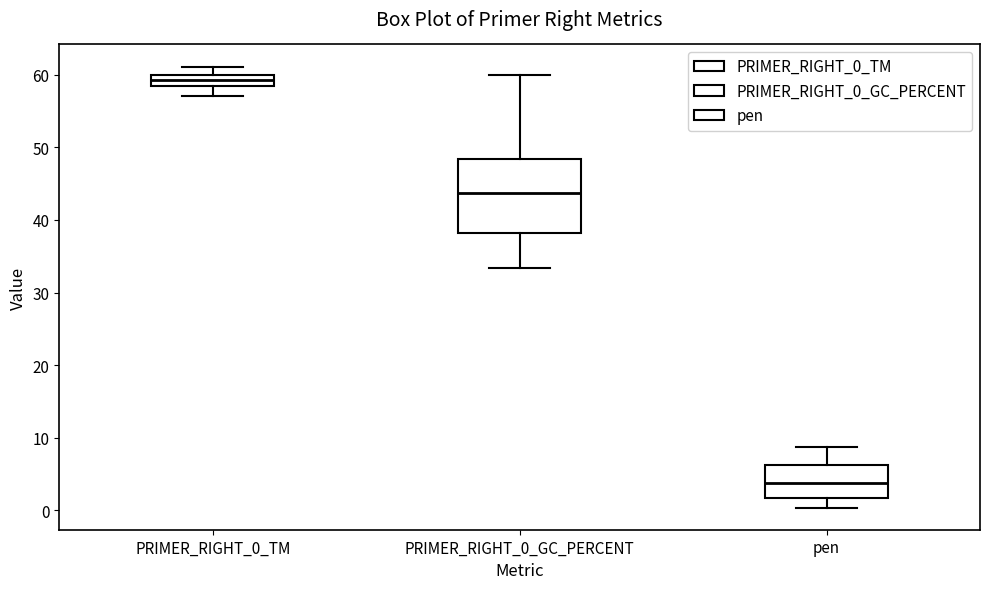

Comparing the boxes themselves (not the whiskers), which one is the tallest?

PRIMER_RIGHT_0_GC_PERCENT